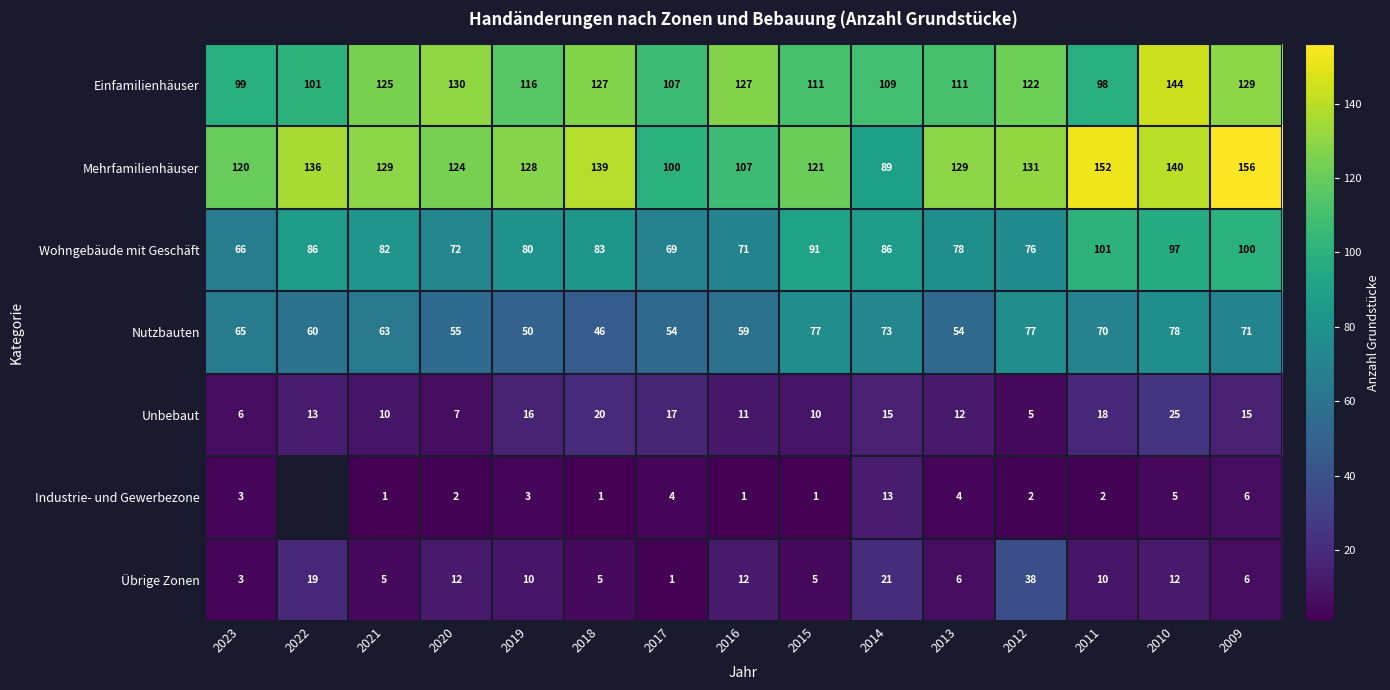

What is the sum of all Wohngebäude mit Geschäft values?

1238